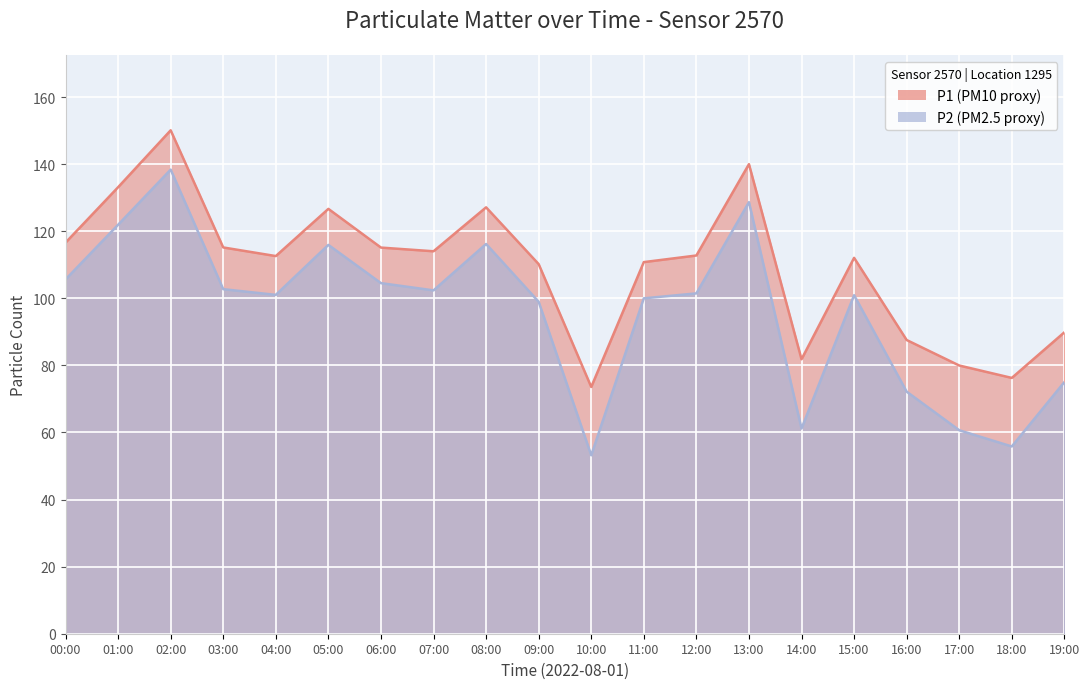

Reading left to right, transcribe all the data shown in this chart.

P1: 00:00=116.6	01:00=133.1	02:00=150.1	03:00=115.2	04:00=112.6	05:00=126.7	06:00=115.1	07:00=114.0	08:00=127.1	09:00=110.2	10:00=73.6	11:00=110.8	12:00=112.8	13:00=140.0	14:00=81.8	15:00=112.1	16:00=87.6	17:00=80.0	18:00=76.3	19:00=89.9
P2: 00:00=105.6	01:00=121.9	02:00=138.4	03:00=102.7	04:00=101.0	05:00=115.9	06:00=104.5	07:00=102.4	08:00=116.2	09:00=99.0	10:00=53.2	11:00=100.0	12:00=101.5	13:00=128.7	14:00=61.2	15:00=100.9	16:00=72.2	17:00=60.7	18:00=55.8	19:00=75.0